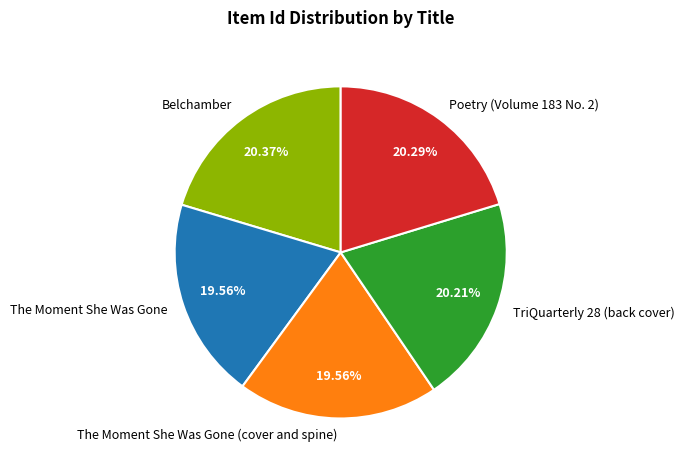

Is there any slice that represents more than half of the pie?

No